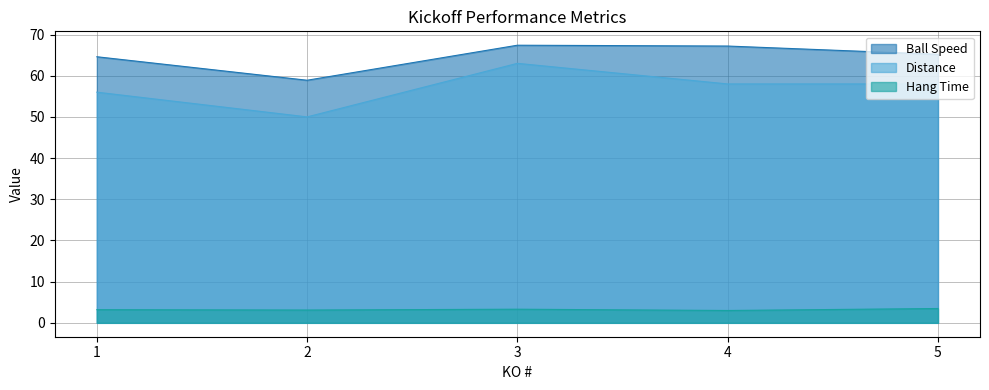

Reading left to right, transcribe all the data shown in this chart.

Ball Speed: 64.6	58.9	67.4	67.2	65.2
Hang Time: 3.2	3.1	3.3	3.0	3.5
Distance: 56.0	50.0	63.0	58.0	58.0